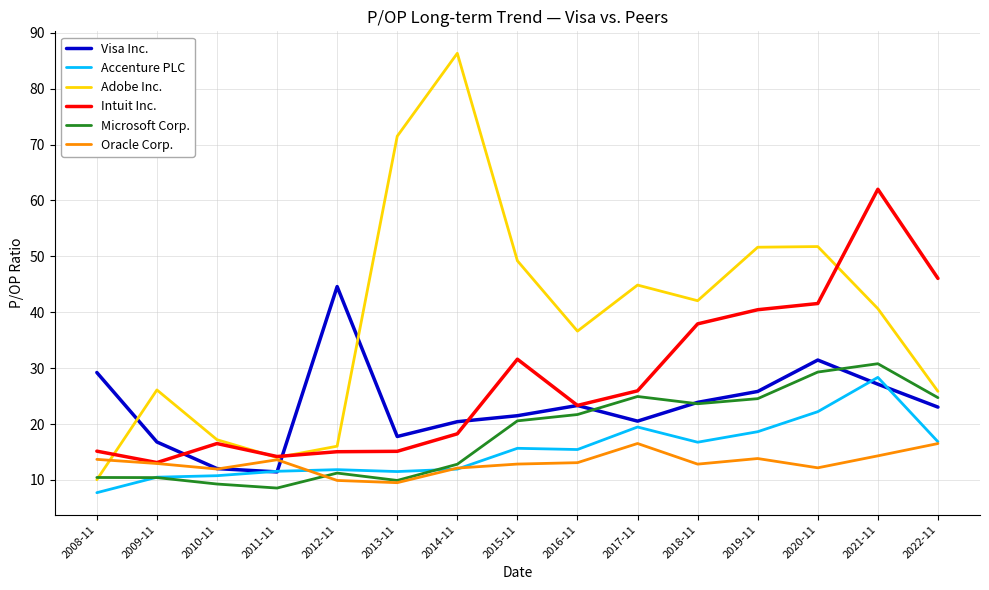

What position from the right is 2016-11?

7